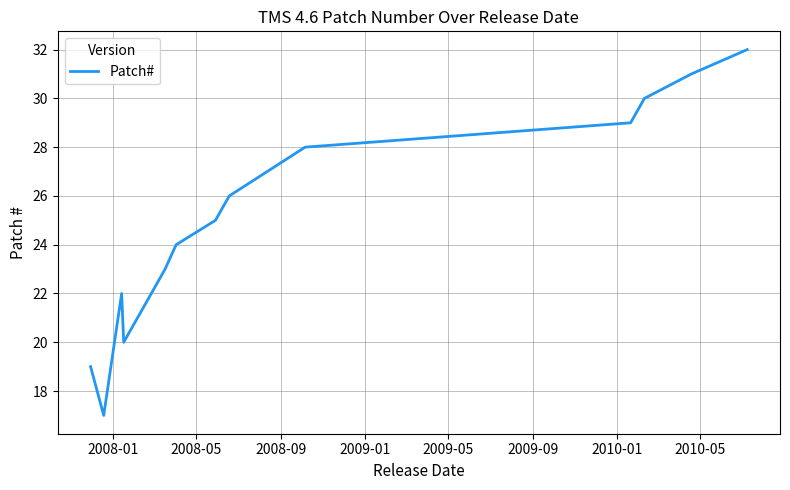

What is the greatest value displayed?

32